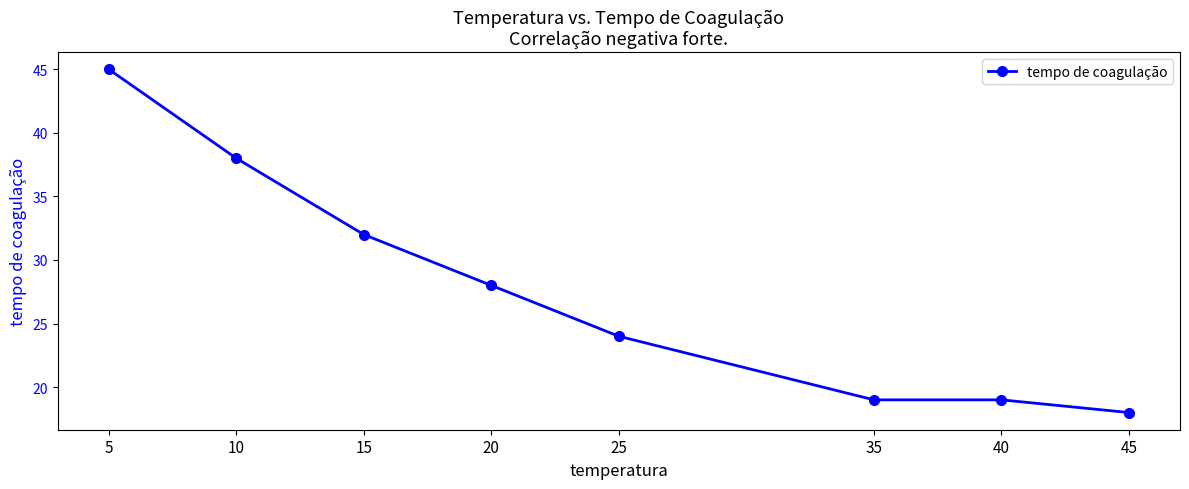

Which has a higher value, 35 or 10?

10